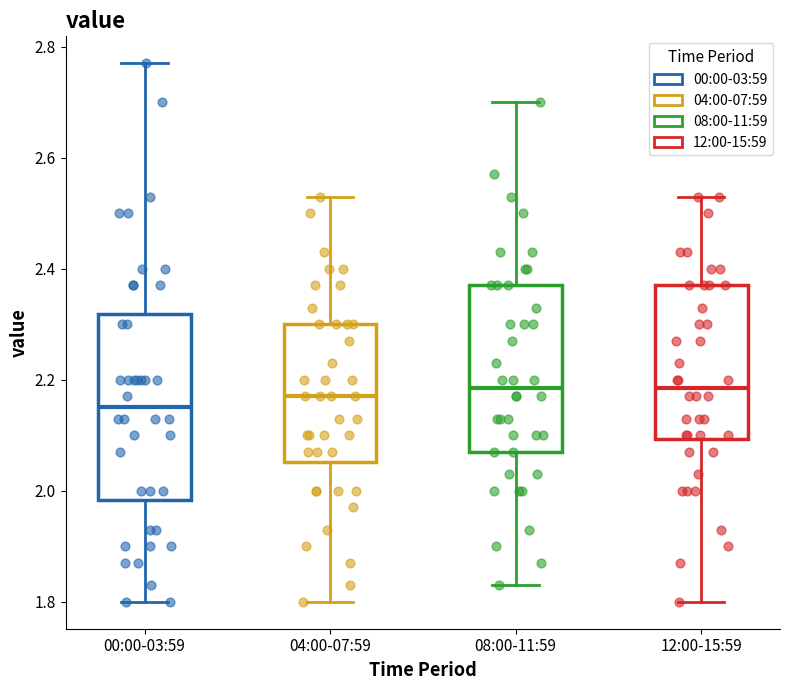

Comparing the boxes themselves (not the whiskers), which one is the tallest?

00:00-03:59